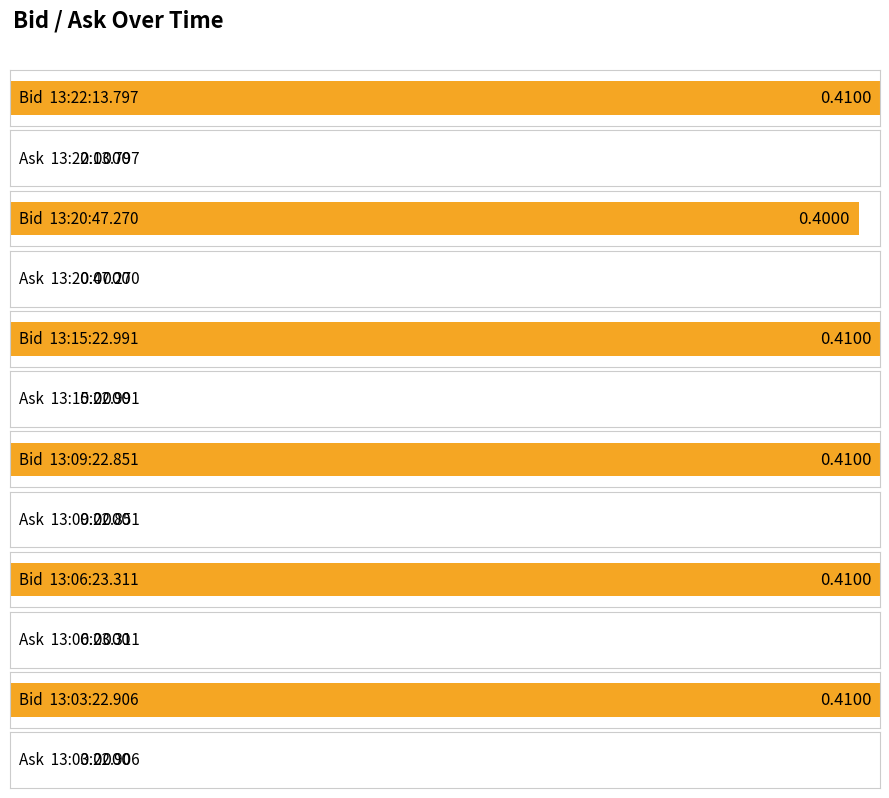

What is the sum of the Bid values at 13:22:13.797 and 13:03:22.906?

0.8